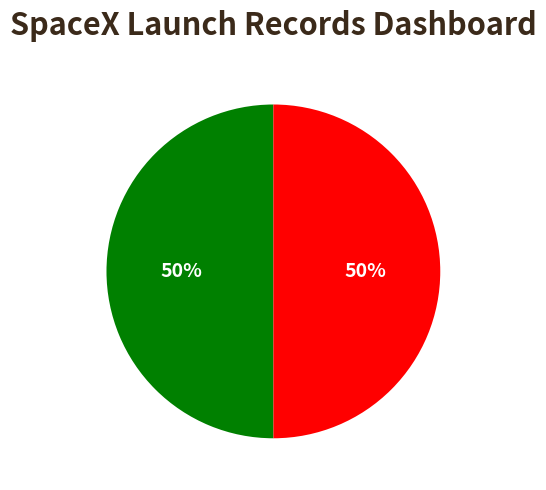

To the nearest percent, what is the average slice percentage?

50%